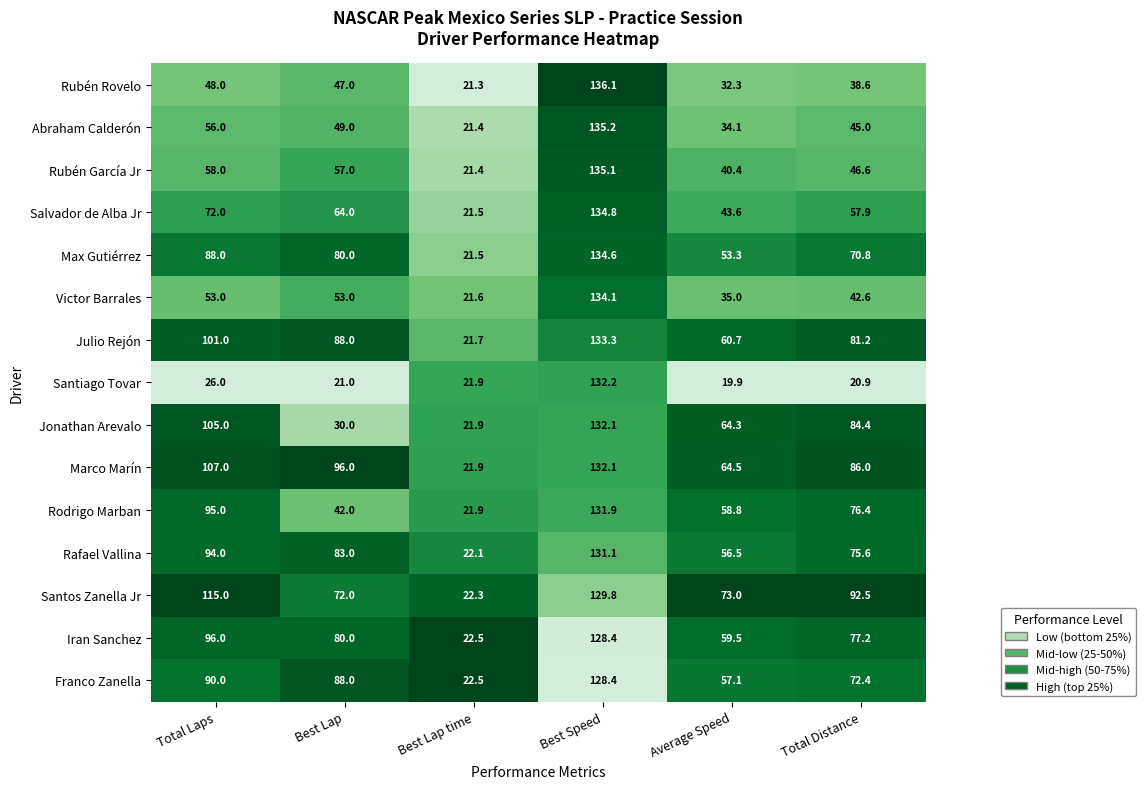

Rank the categories by Jonathan Arevalo value from highest to lowest.

Best Speed, Total Laps, Total Distance, Average Speed, Best Lap, Best Lap time